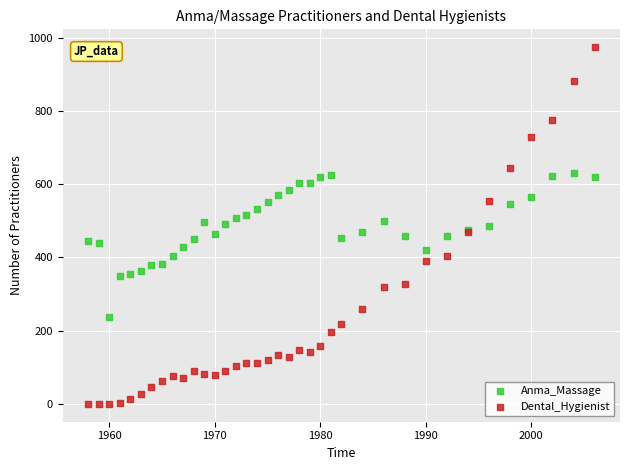

Which series contains the lowest Y value?

Dental_Hygienist